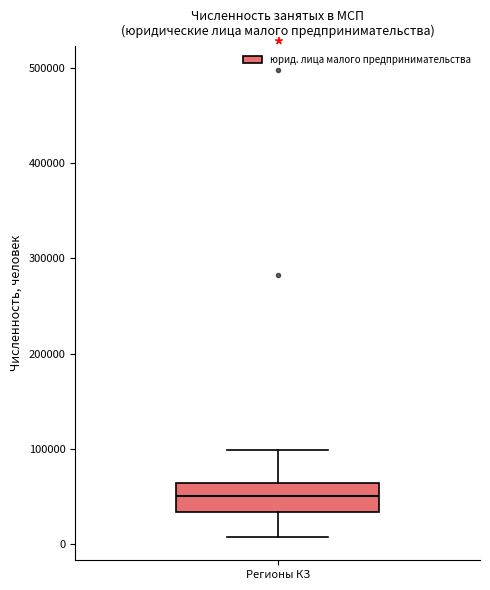

Where does the lower whisker of the box for Регионы КЗ end on the y-axis? The values are not printed on the chart, so give them approximately, as read against the axis.

10000